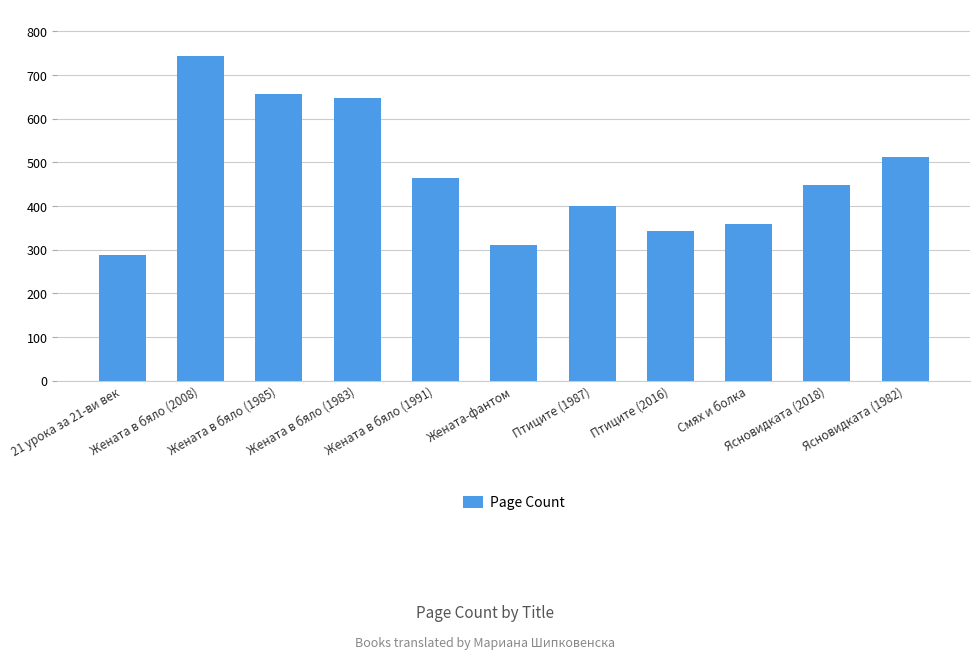

At which label is the value closest to 516?

Ясновидката (1982)